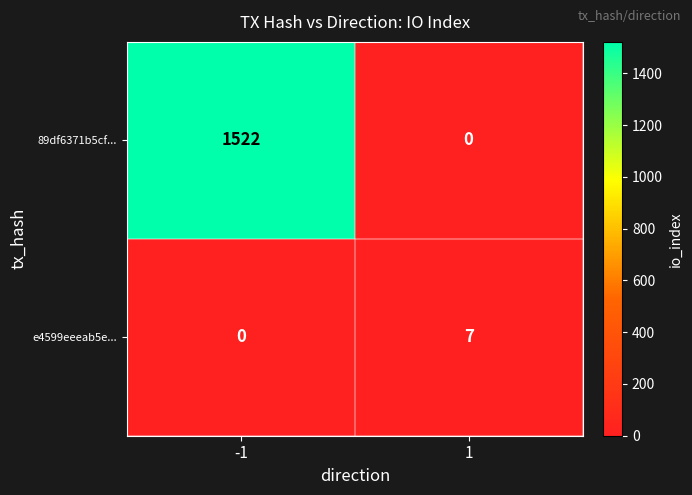

At which category is the sum across all series the highest?

-1